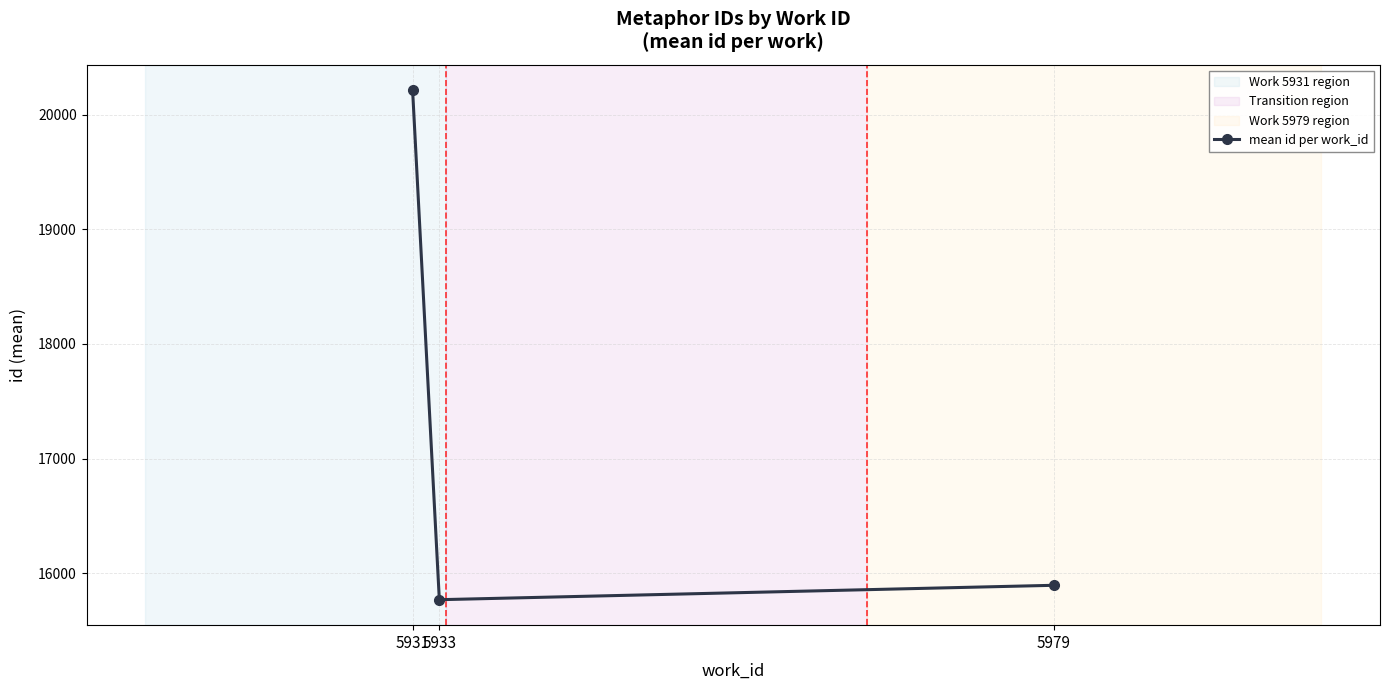

How many data points does each series have?

3